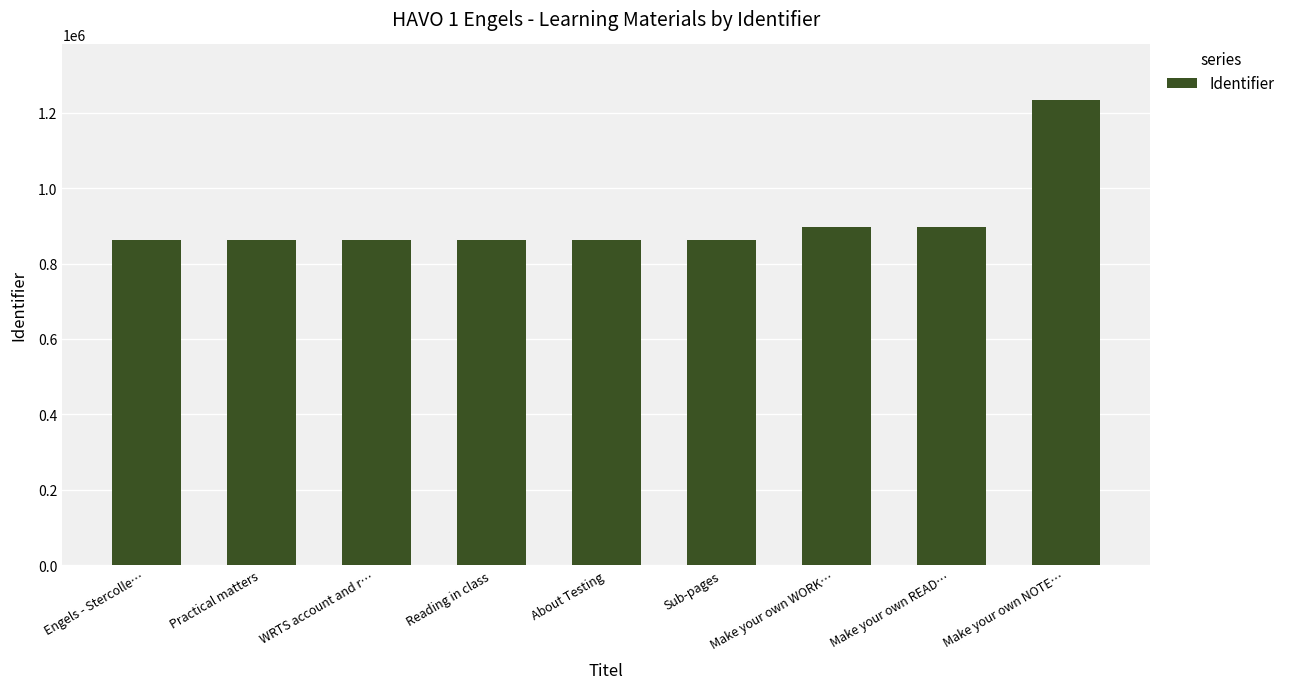

What is the sum of the values at Make your own READ… and Engels - Stercolle…?

1760811